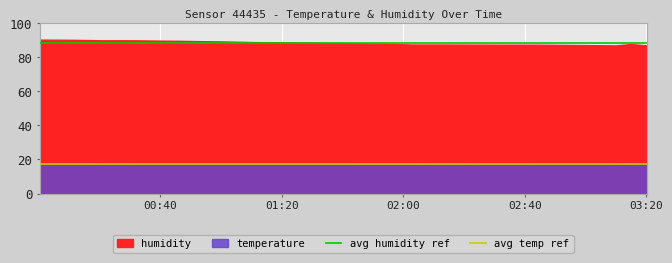

What is the approximate value of avg temp ref at 01:20?

17.3